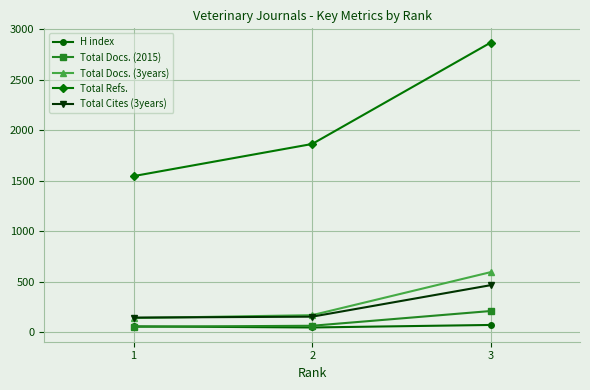

What are all the series names shown in the legend?

H index, Total Docs. (2015), Total Docs. (3years), Total Refs., Total Cites (3years)